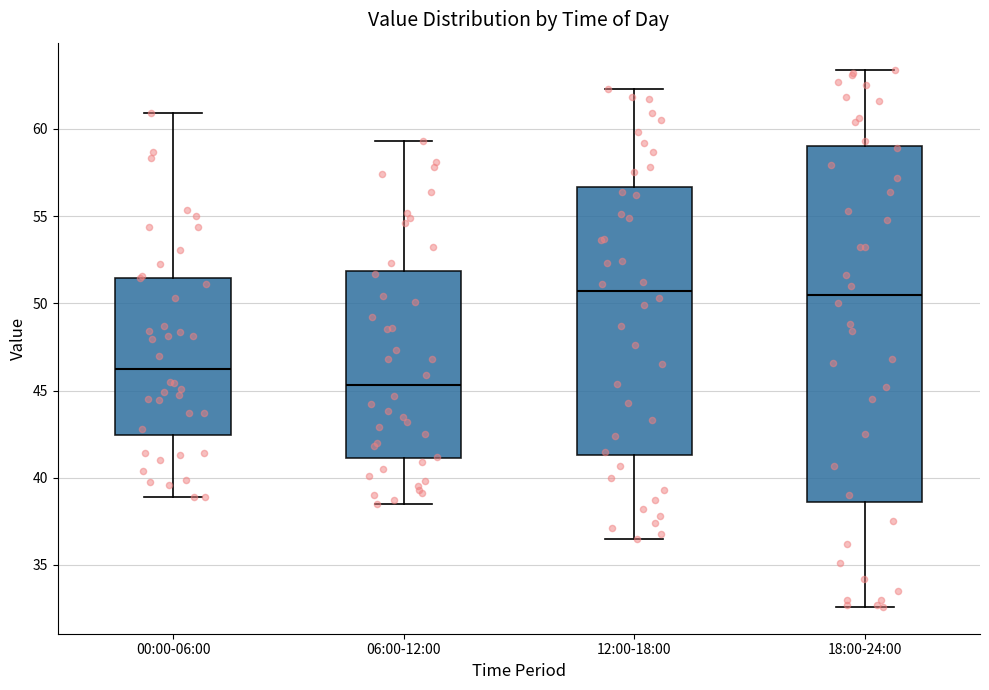

Comparing the boxes themselves (not the whiskers), which one is the tallest?

18:00-24:00